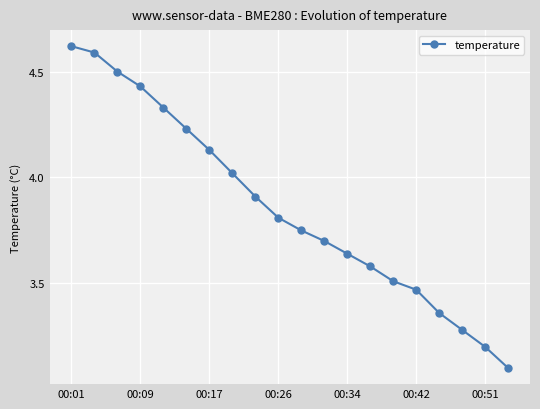

What is the smallest value displayed?

3.1